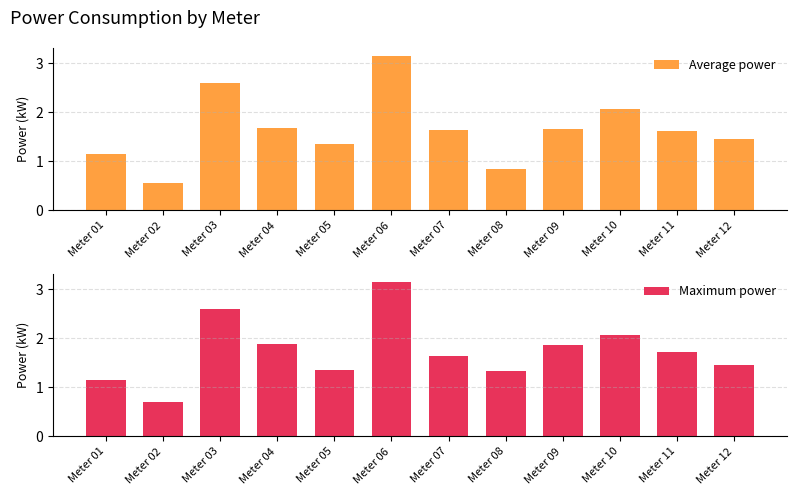

Which has a higher value, Meter 01 or Meter 11?

Meter 11